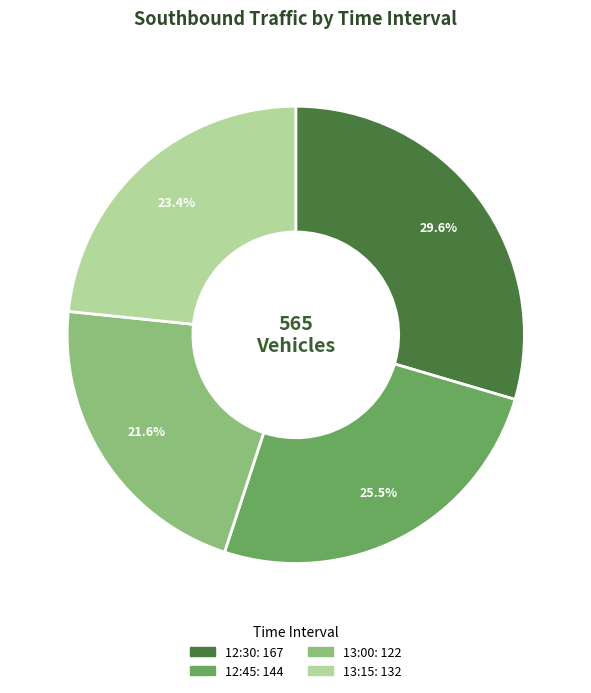

Does 13:00 represent more than half of the total?

No